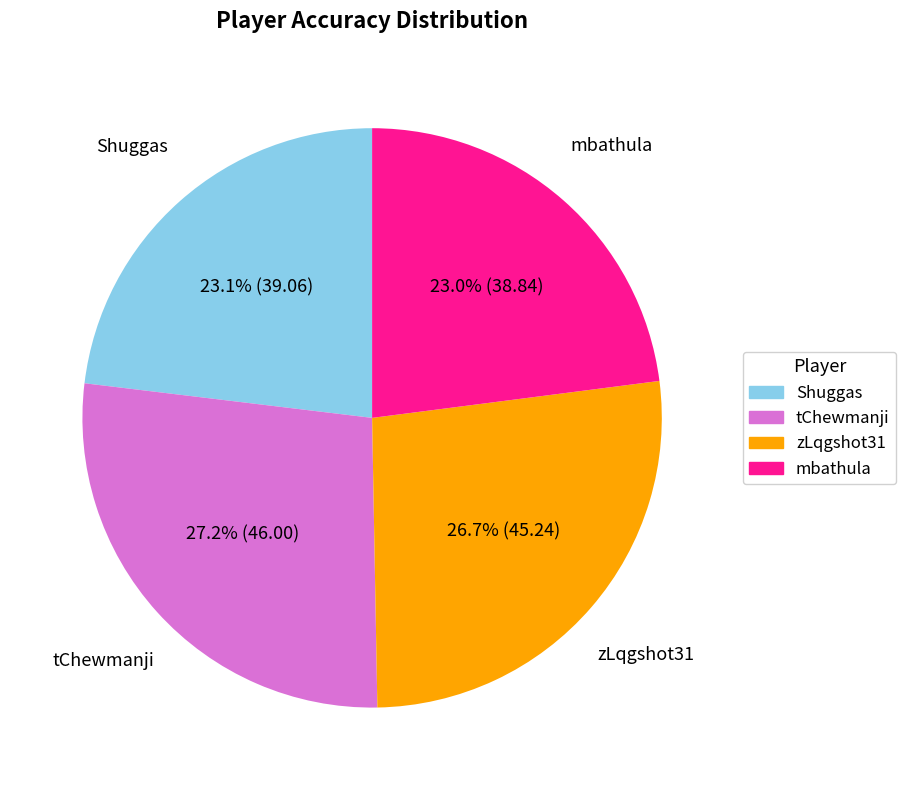

To the nearest percent, what is the difference between the largest and smallest slice percentages?

4%